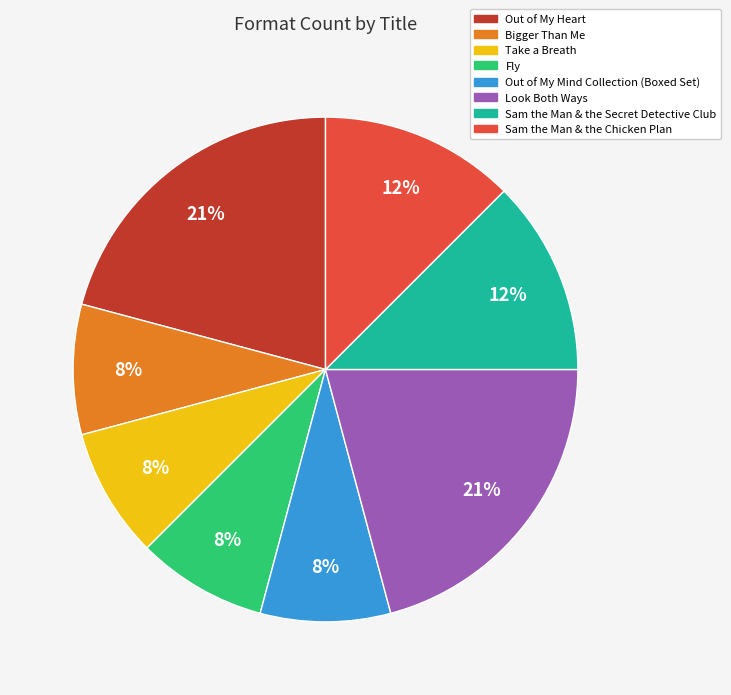

Is the sum of Take a Breath and Sam the Man & the Chicken Plan greater than half?

No